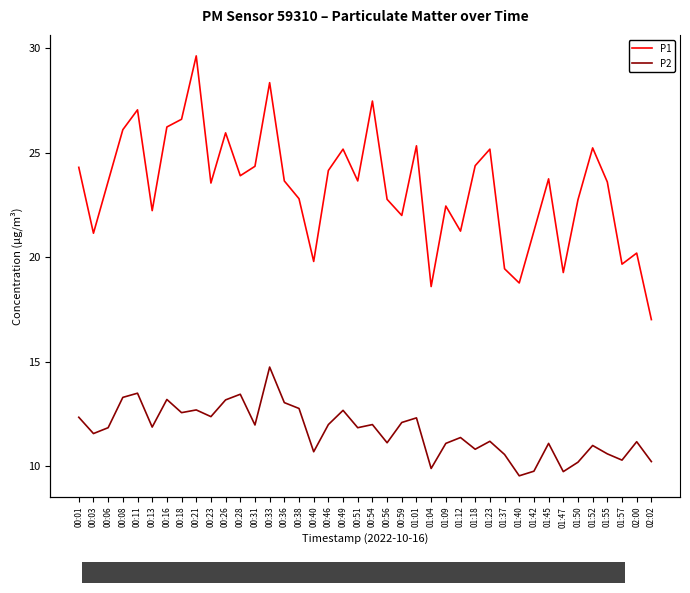

What is the total value across all series at 00:03?

32.7